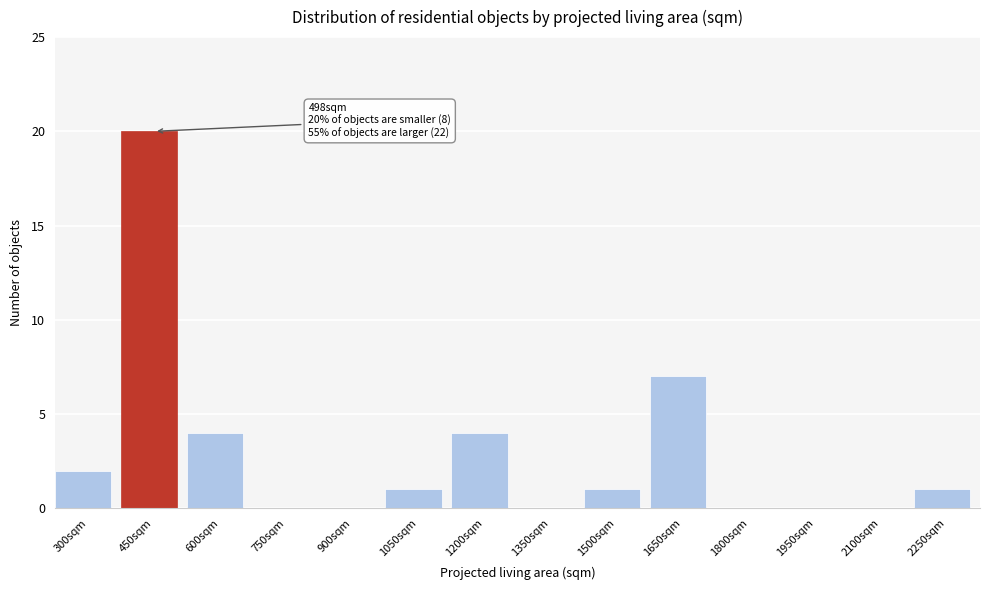

Reading left to right, transcribe all the data shown in this chart.

300sqm=2	450sqm=20	600sqm=4	750sqm=0	900sqm=0	1050sqm=1	1200sqm=4	1350sqm=0	1500sqm=1	1650sqm=7	1800sqm=0	1950sqm=0	2100sqm=0	2250sqm=1